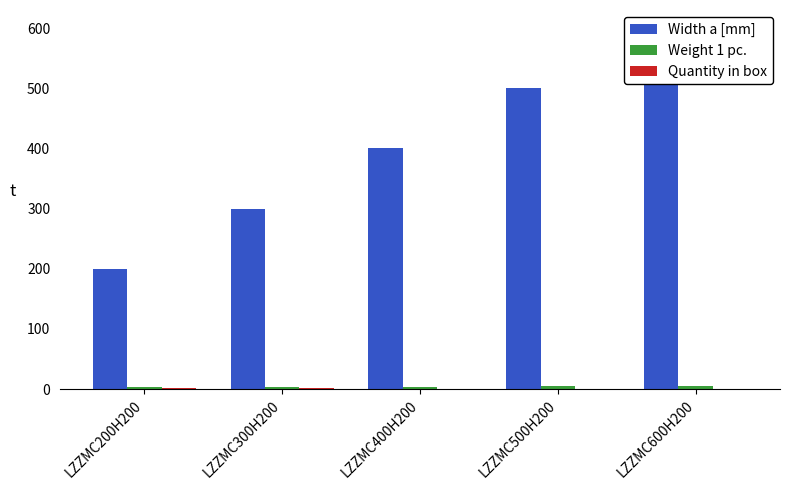

What is the difference between the maximum and minimum values in the Width a [mm] series?

400.0